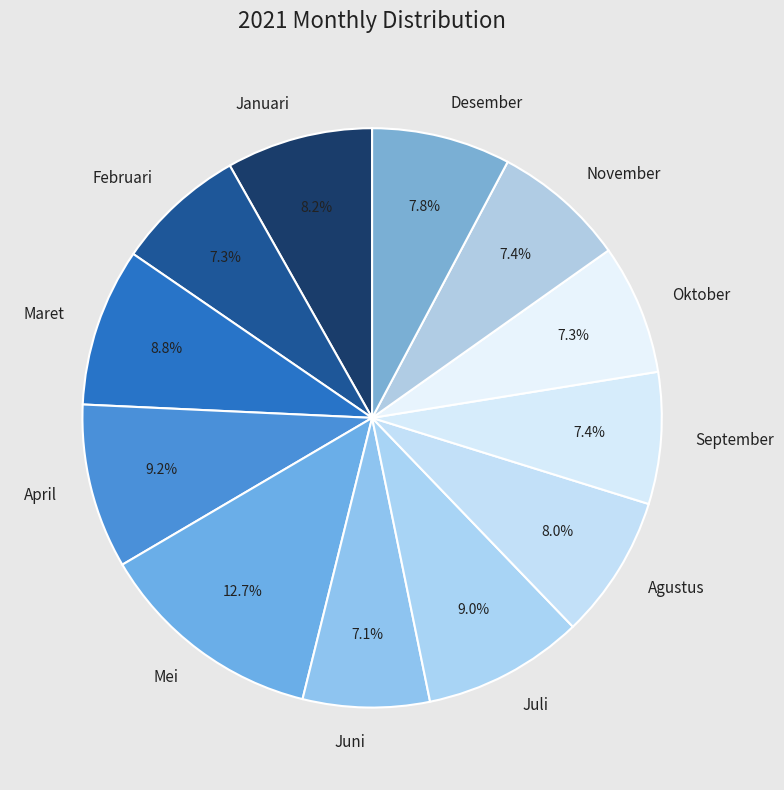

True or false: Juni accounts for 7% of the total.

True